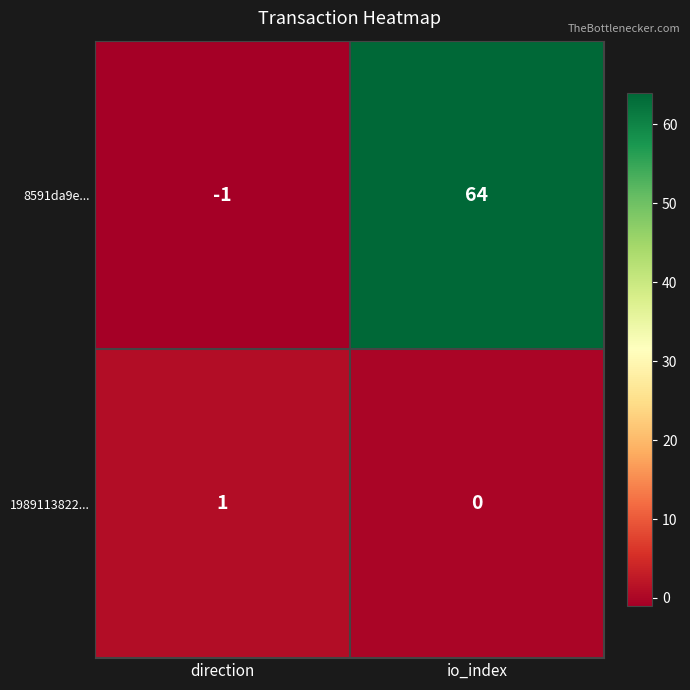

What is the smallest value displayed?

-1